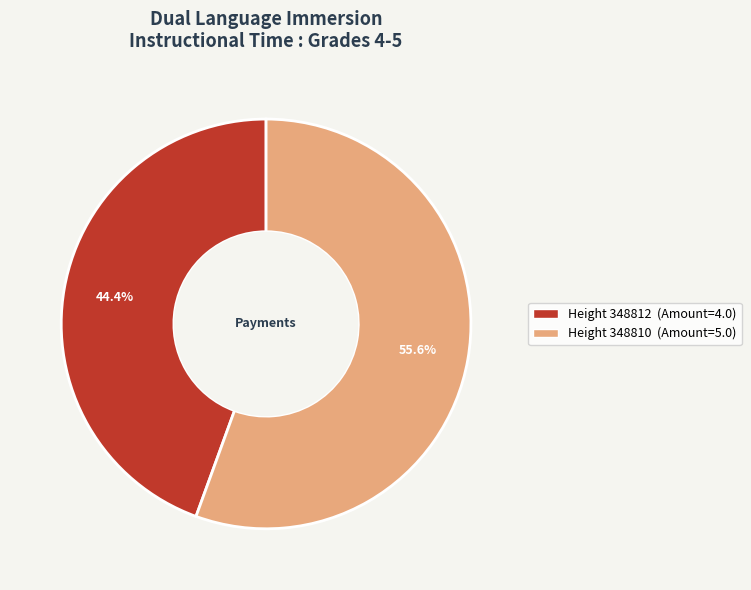

Which category has the smallest portion of the pie?

Height 348812 (Amount=4.0)